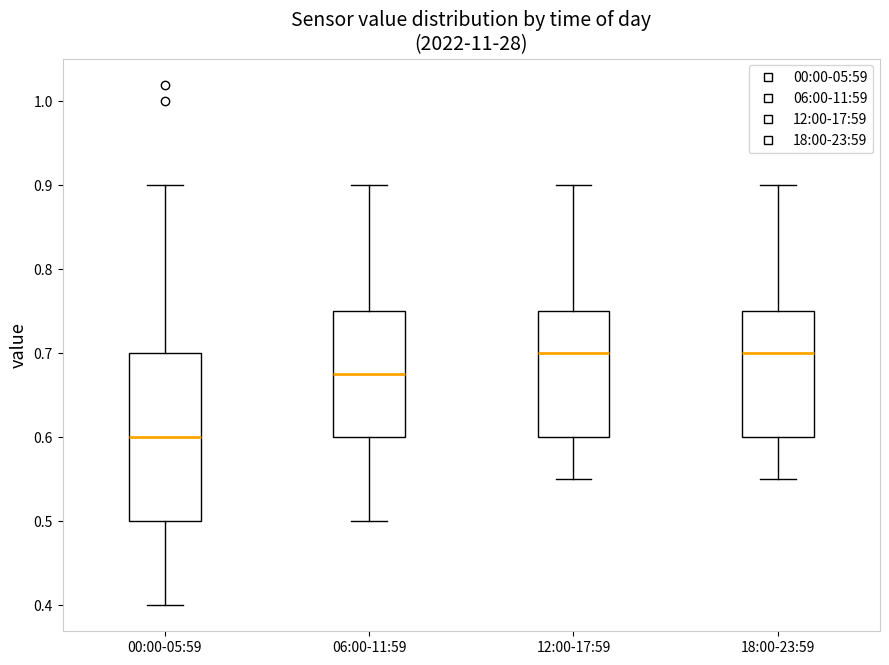

Reading left to right, transcribe this box plot: for each box, give where its median line is, the range the box spans, and where its two whiskers end, as read against the y-axis. The values are not printed on the chart, so give them approximately, as read against the axis.

00:00-05:59: median 0.60, box 0.50 to 0.70, whiskers 0.40 to 0.90
06:00-11:59: median 0.68, box 0.60 to 0.75, whiskers 0.50 to 0.90
12:00-17:59: median 0.70, box 0.60 to 0.75, whiskers 0.55 to 0.90
18:00-23:59: median 0.70, box 0.60 to 0.75, whiskers 0.55 to 0.90